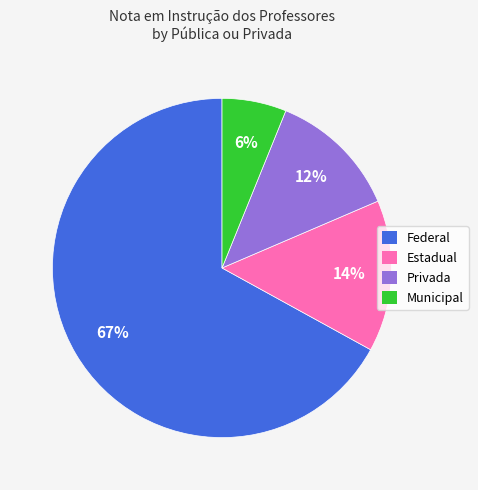

Does any single category account for the majority?

Yes